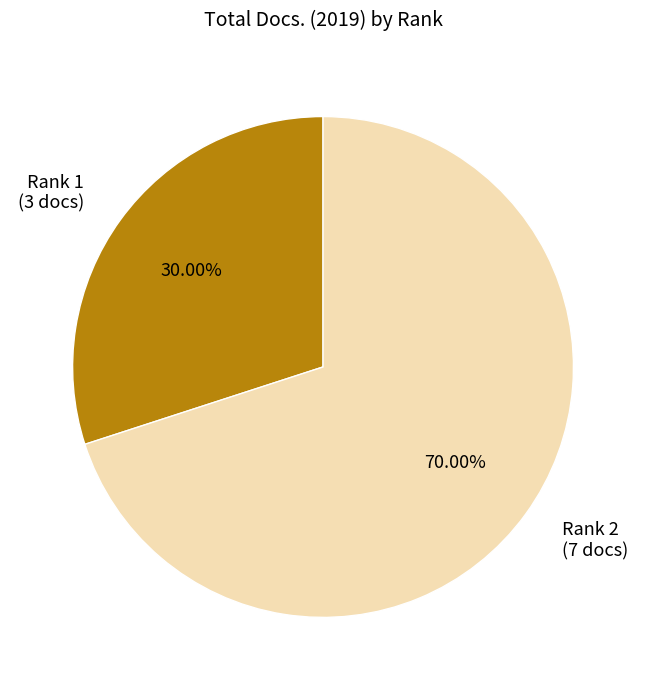

Rank the categories by value from highest to lowest.

Rank 2 (7 docs), Rank 1 (3 docs)